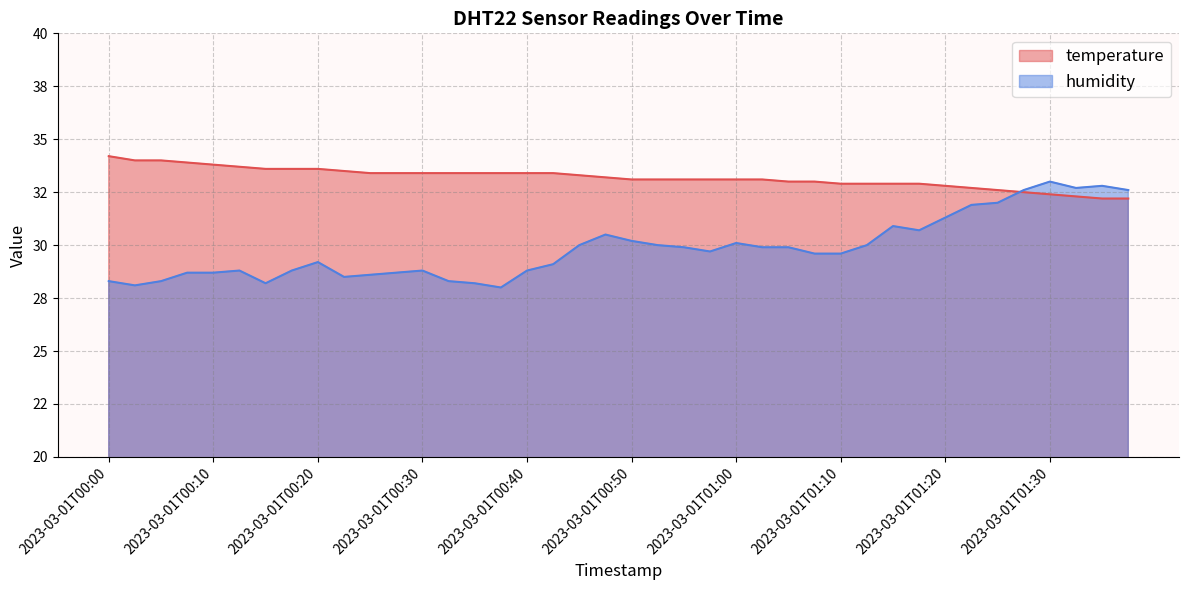

Where is temperature nearest to the value 33?

2023-03-01T01:05